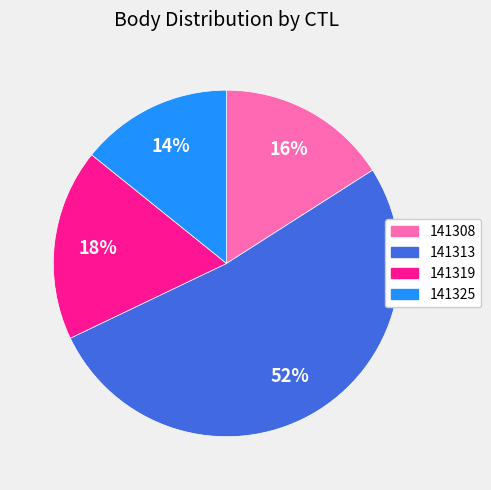

Which has a higher value, 141308 or 141319?

141319